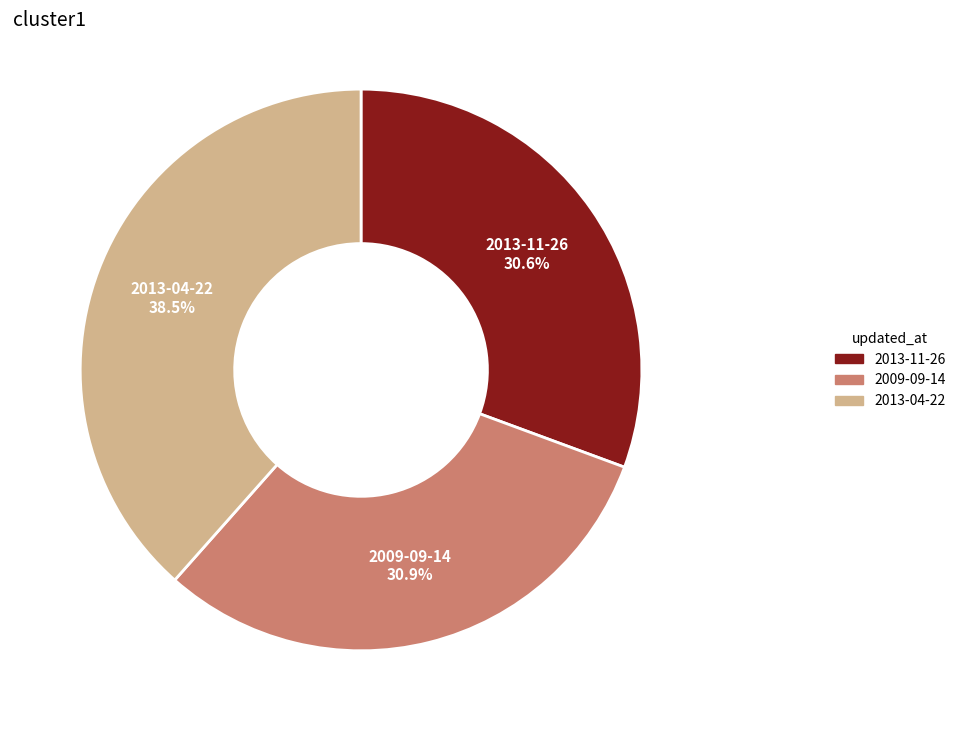

Count the number of slices in the pie.

3